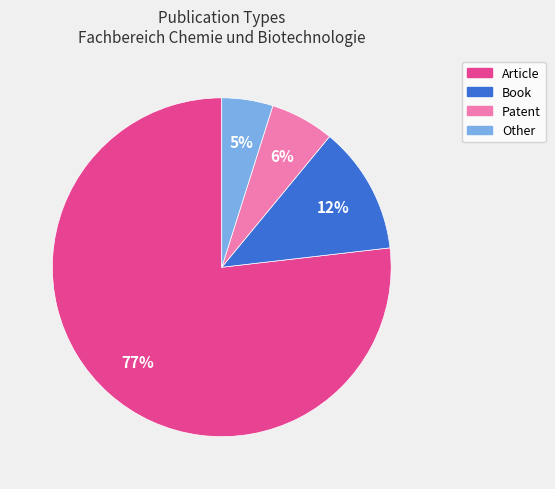

To the nearest percent, what portion does Other represent?

5%